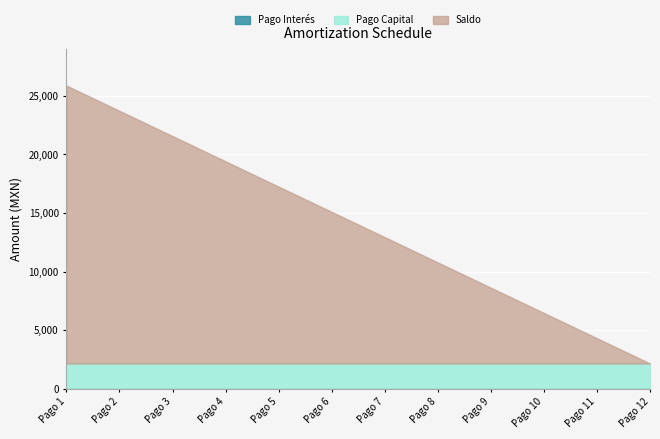

True or false: Saldo has more than 0 interior local peaks.

False